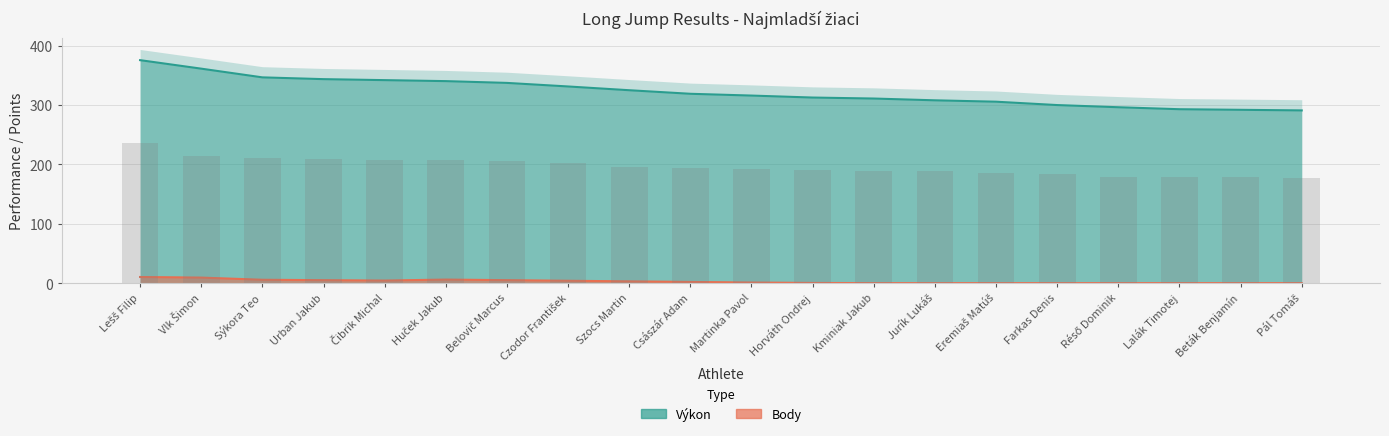

Reading left to right, list all the values displayed in this chart.

Výkon: 375.7	361.3	346.7	343.7	342.0	340.3	337.3	331.3	325.0	319.0	316.0	312.7	311.0	308.0	305.7	300.0	296.3	293.0	292.0	291.0
Body: 10.3	9.3	5.7	5.0	4.3	6.0	5.0	4.0	3.0	2.0	1.0	0.3	0.0	0.0	0.0	0.0	0.0	0.0	0.0	0.0